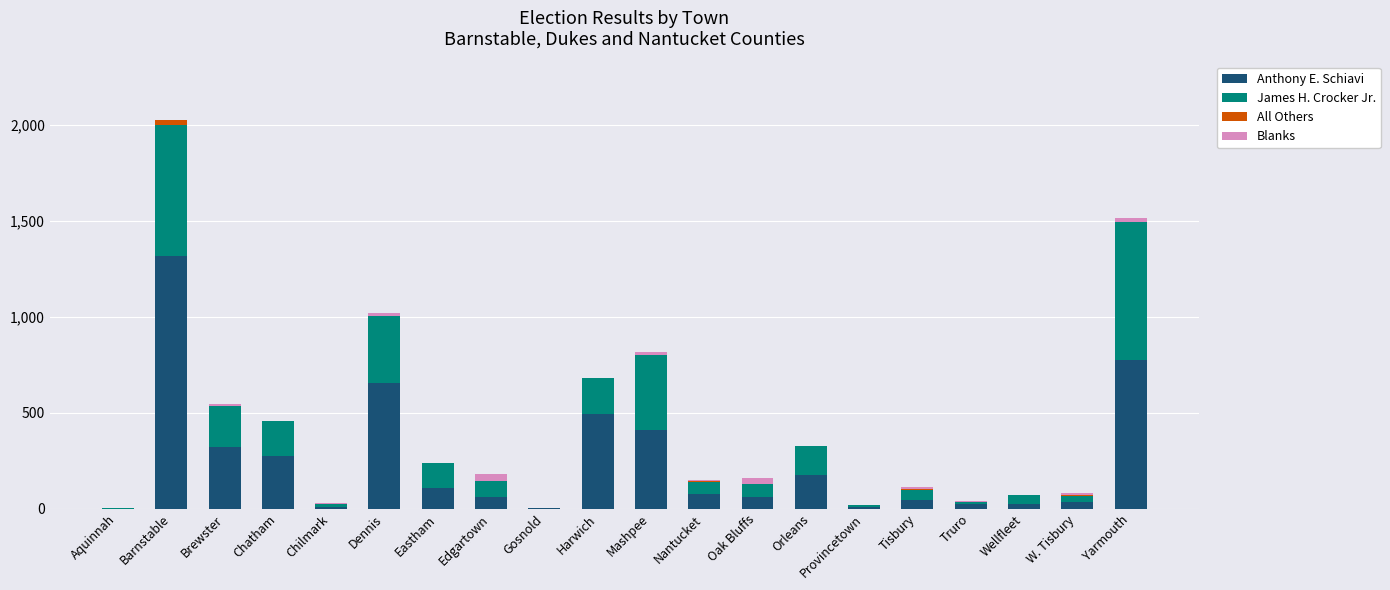

The Anthony E. Schiavi series shows 1096 at Yarmouth. True or false?

False